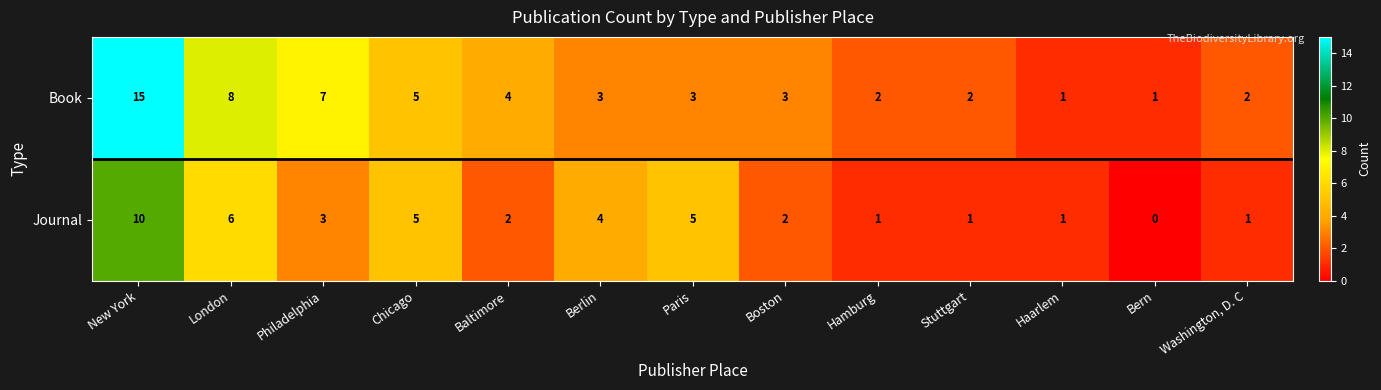

Is it true that Journal equals 7 at Chicago?

False